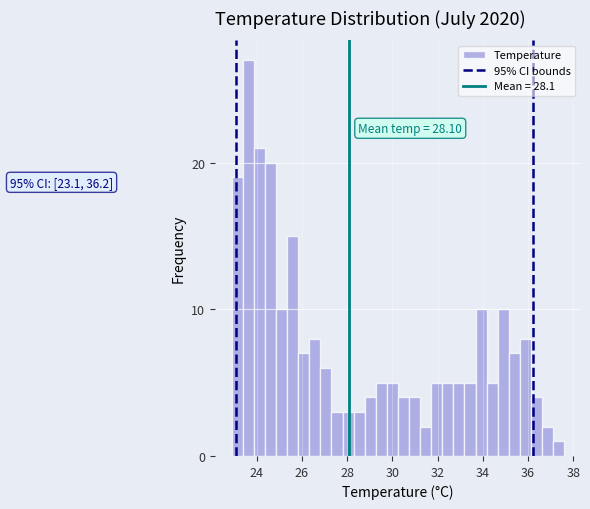

Around what value on the x-axis is the tallest bar? Give the approximate position of its centre, as read against the axis.

23.6